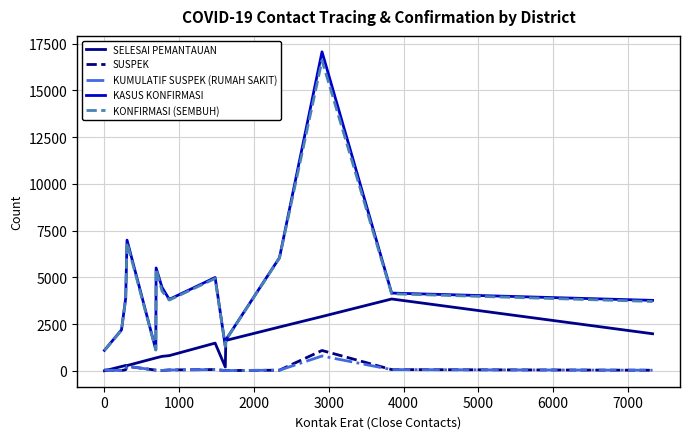

What is the maximum value shown in the chart?

17059